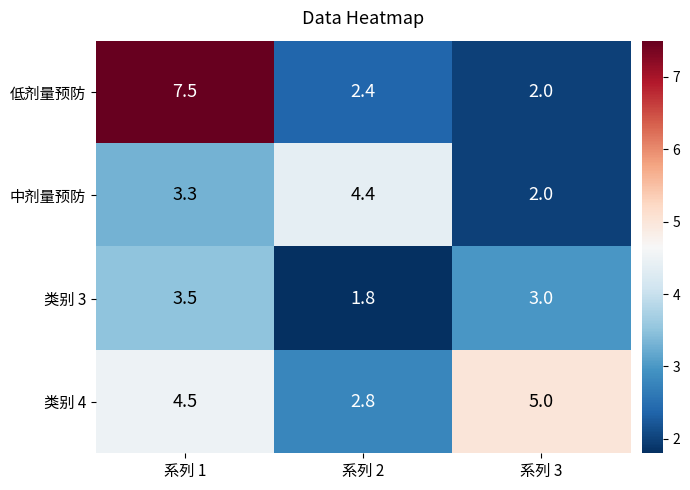

At how many categories does at least one series exceed 2?

3